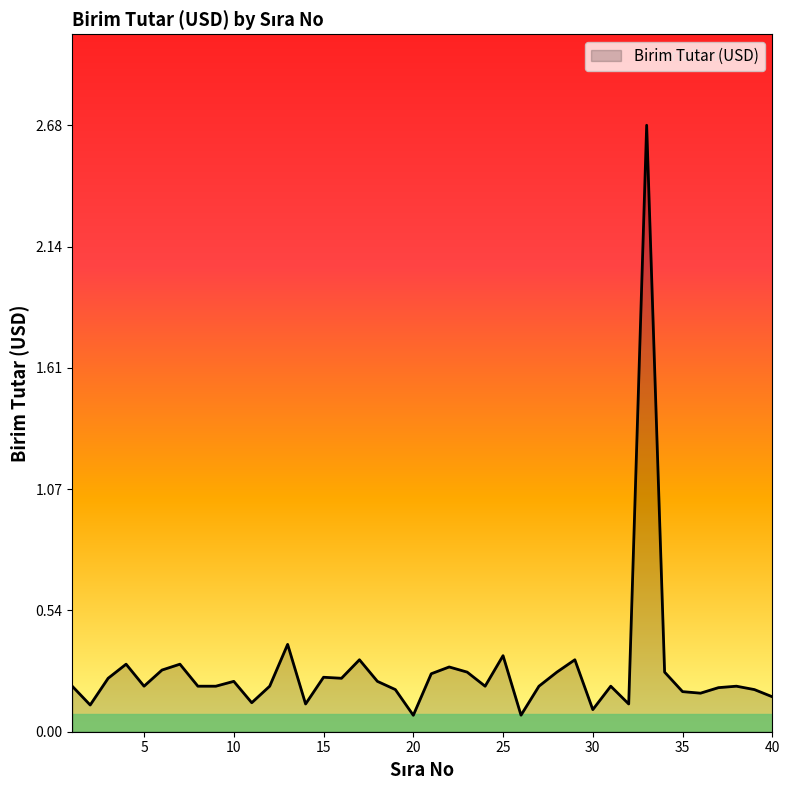

What is the difference between the maximum and minimum values?

2.6